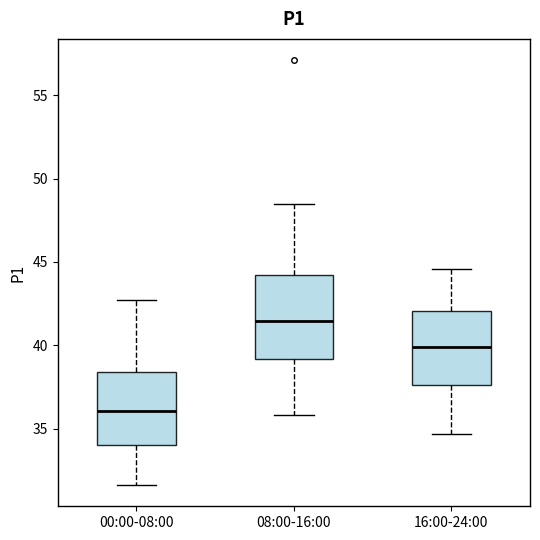

Reading left to right, read every box against the y-axis: the position of its median line, the range the box covers, and the ends of its whiskers. The values are not printed on the chart, so give them approximately, as read against the axis.

00:00-08:00: median 36.0, box 34.0 to 38.5, whiskers 31.5 to 42.5
08:00-16:00: median 41.5, box 39.0 to 44.5, whiskers 36.0 to 48.5
16:00-24:00: median 40.0, box 37.5 to 42.0, whiskers 34.5 to 44.5